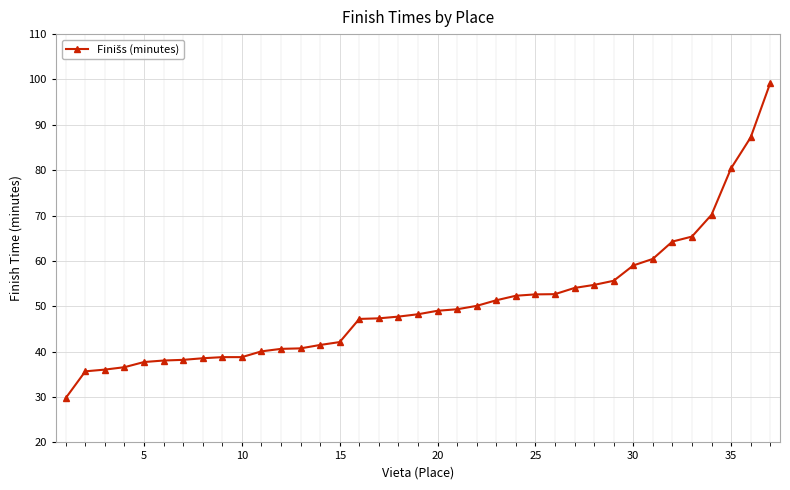

How many lines are shown in the chart?

1